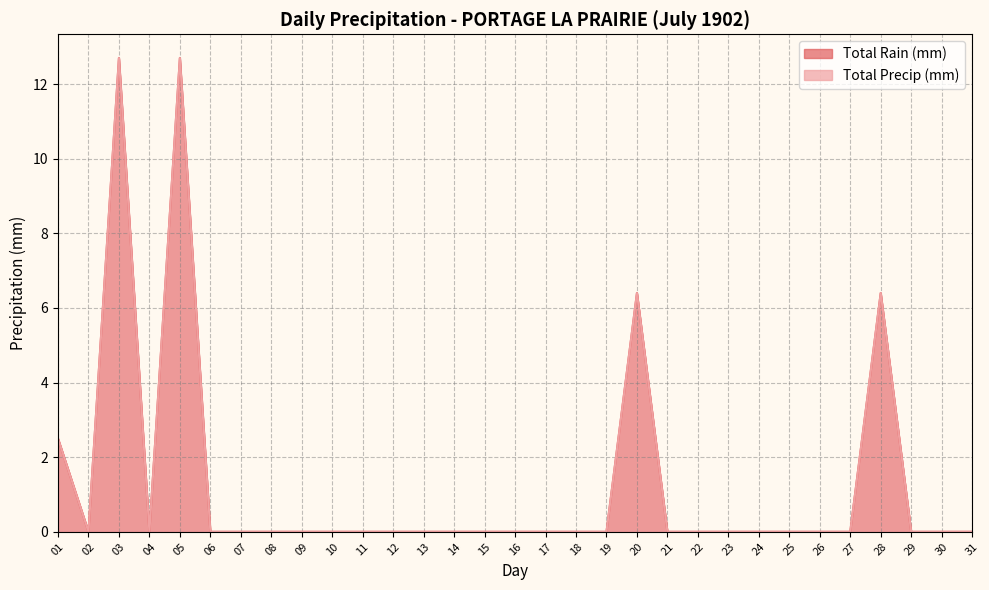

How many data points in Total Rain (mm) are above 0?

5